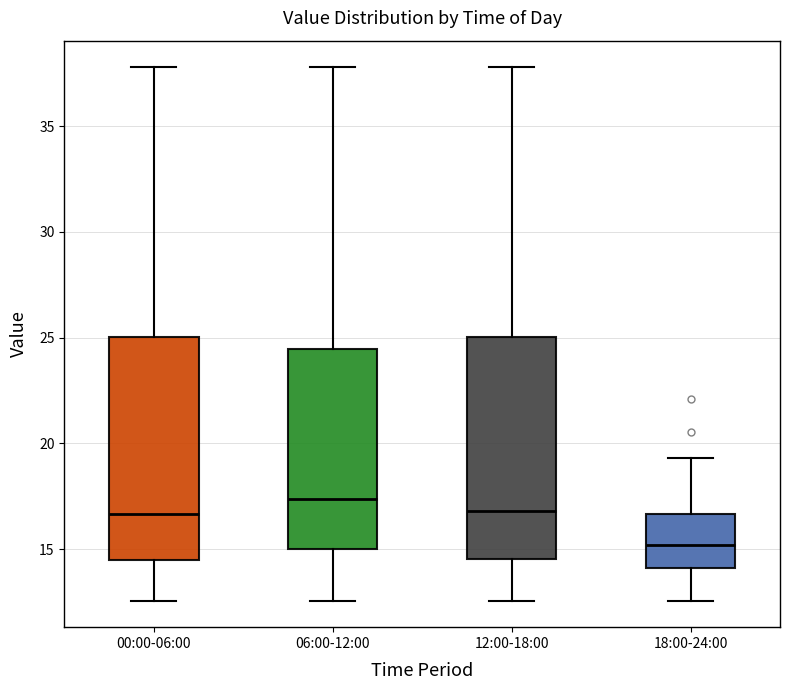

Which box's median line is the lowest?

18:00-24:00